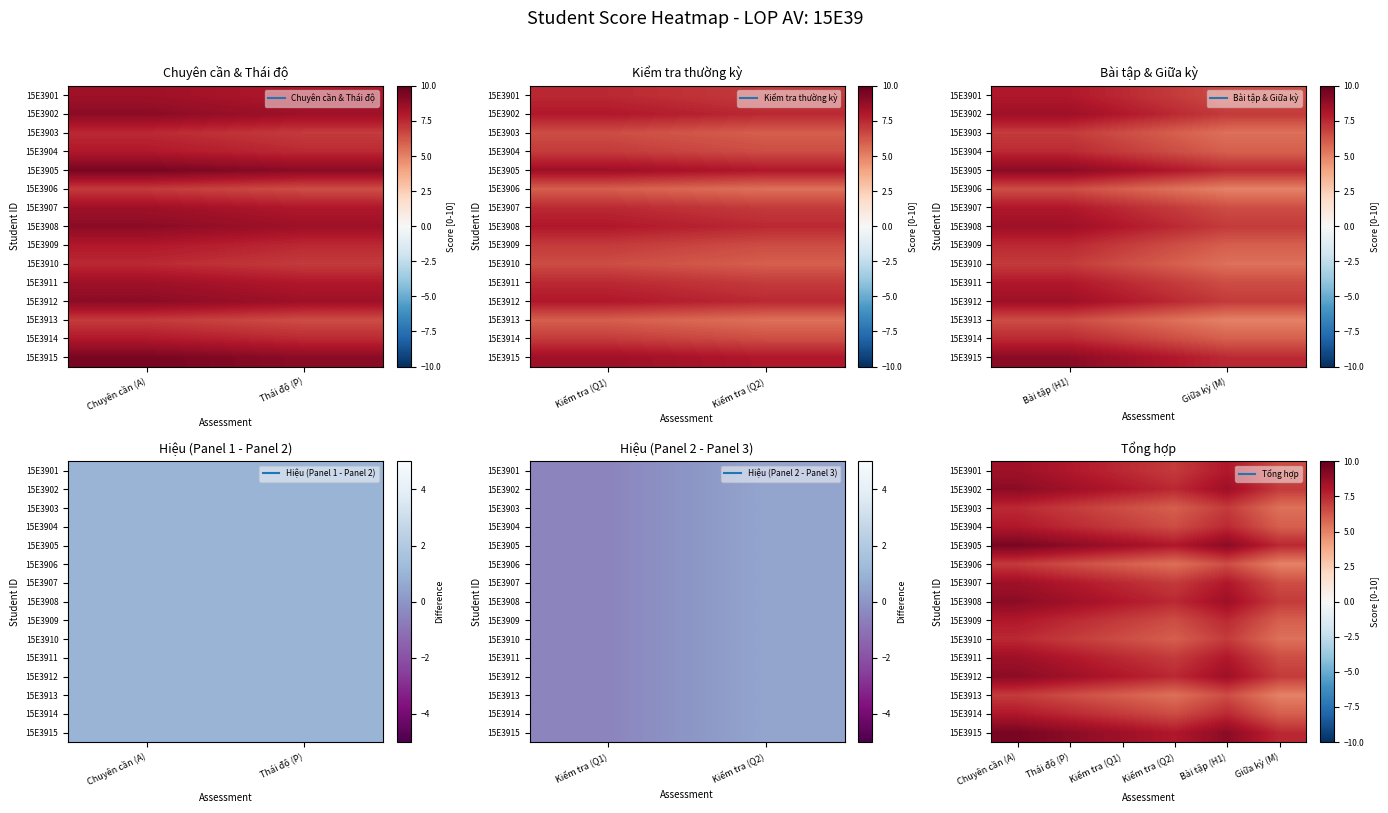

What is the minimum value shown in the chart?

5.0